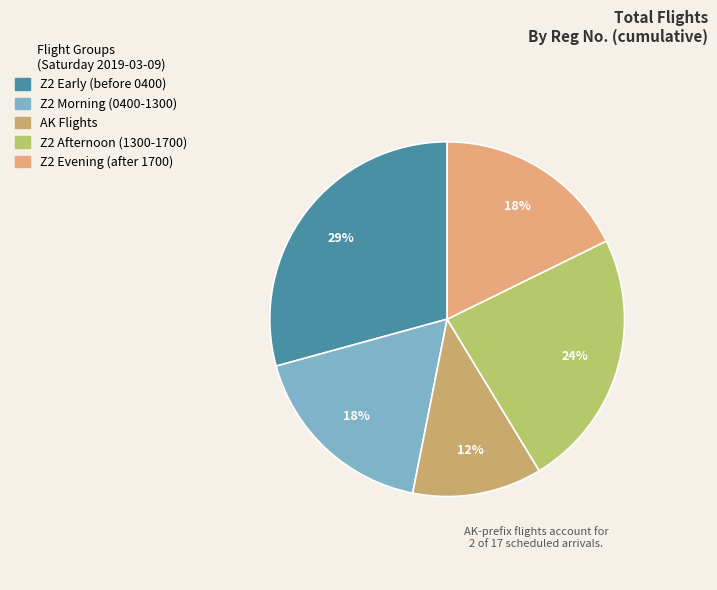

Count the number of slices in the pie.

5